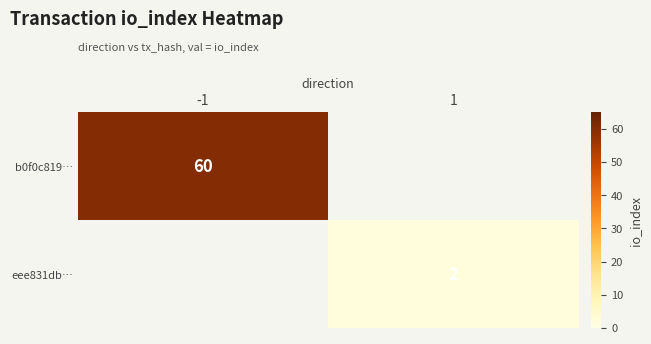

Is it true that eee831db… equals 3 at 1?

False